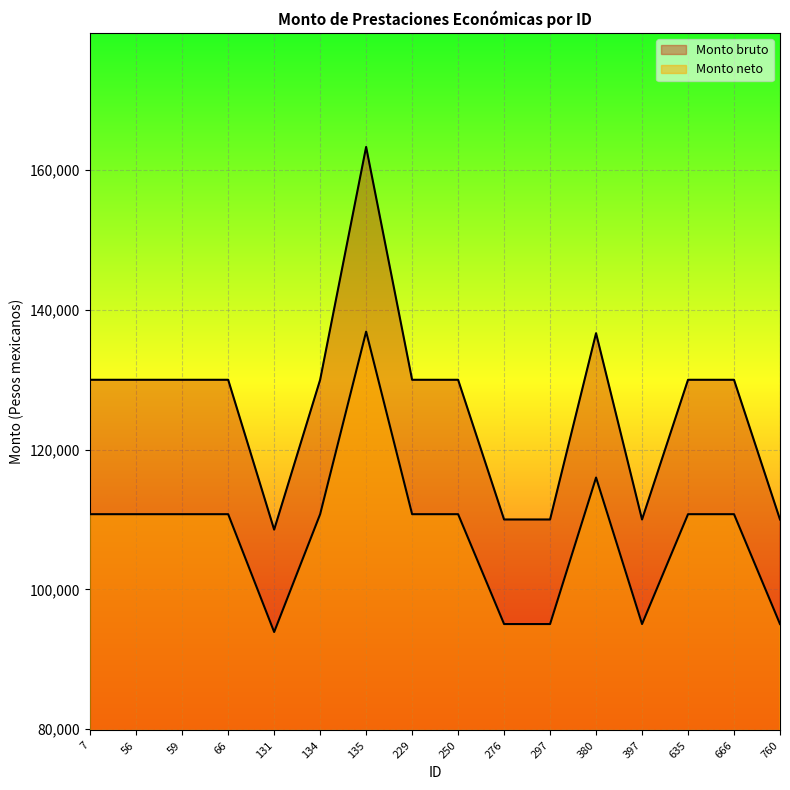

At which category is the sum across all series the highest?

135